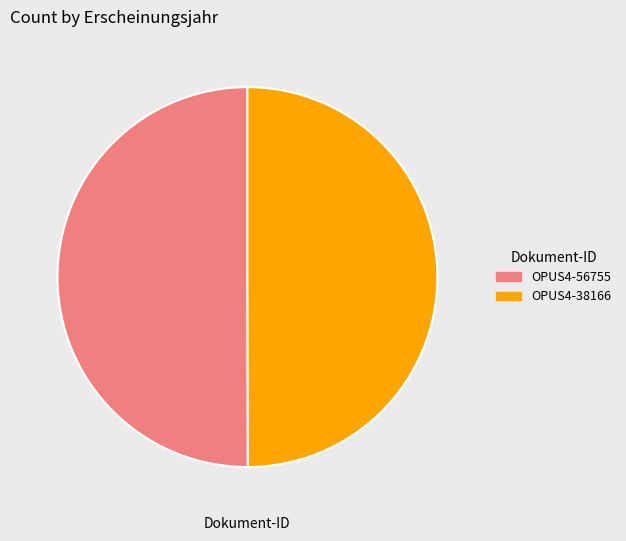

What is the ratio of the value at OPUS4-38166 to the value at OPUS4-56755?

1.0